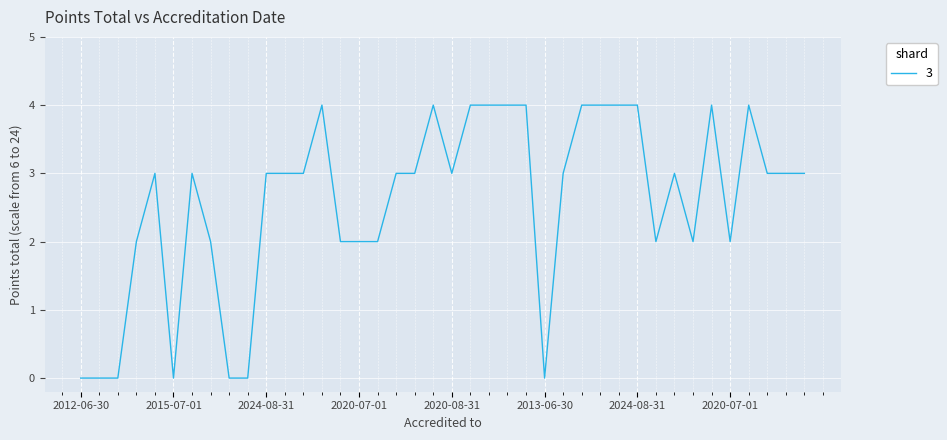

What is the difference between the maximum and minimum values?

4